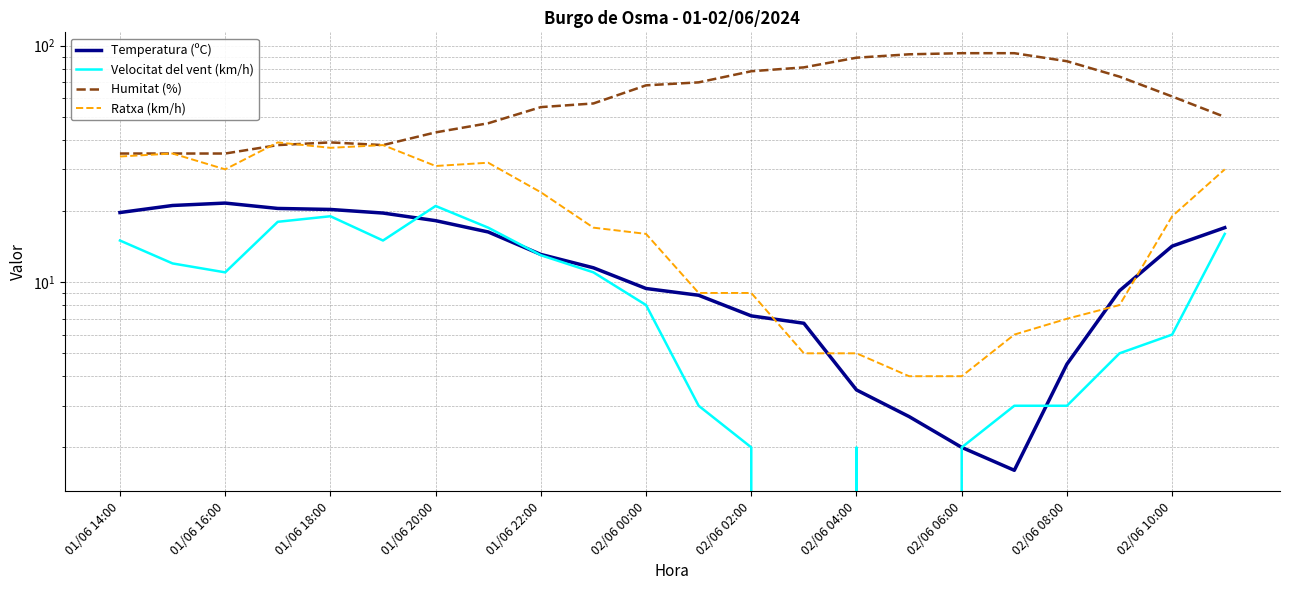

Read the Humitat (%) value at 01/06 16:00.

35.0